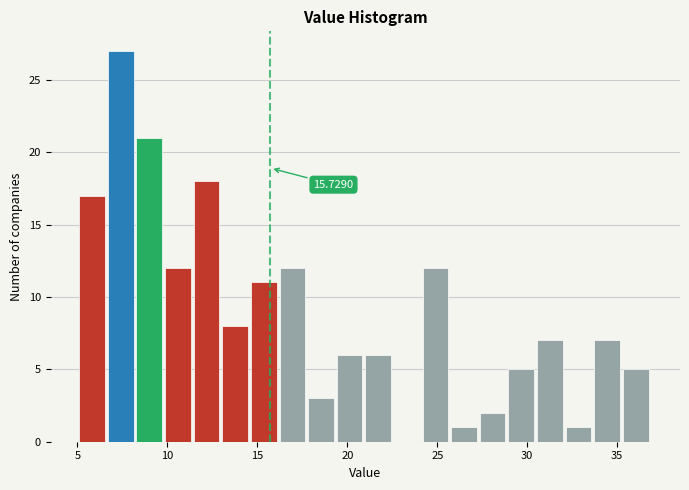

Around what value on the x-axis is the tallest bar? Give the approximate position of its centre, as read against the axis.

7.5